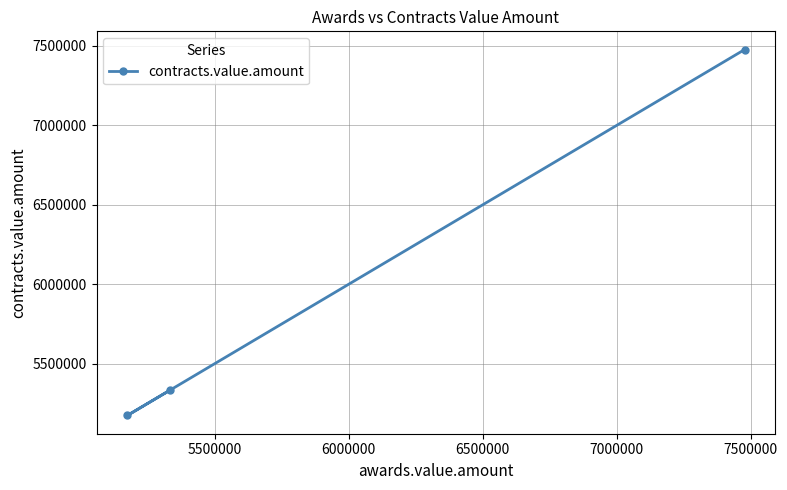

What is the greatest value displayed?

7476488